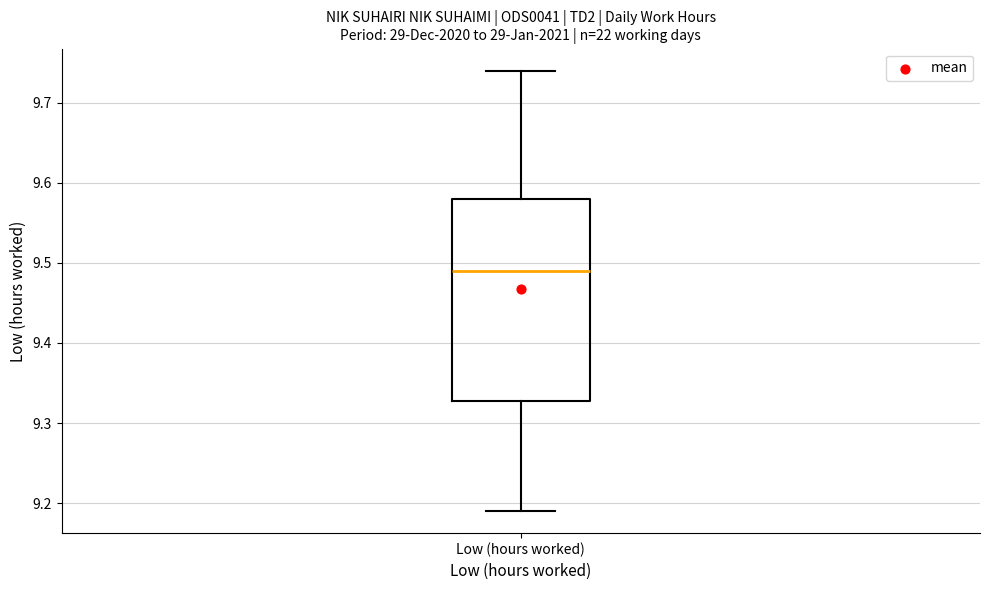

Transcribe this box plot: give where the median line is, the range the box spans, and where the two whiskers end, as read against the y-axis. The values are not printed on the chart, so give them approximately, as read against the axis.

median 9.49, box 9.33 to 9.58, whiskers 9.19 to 9.74